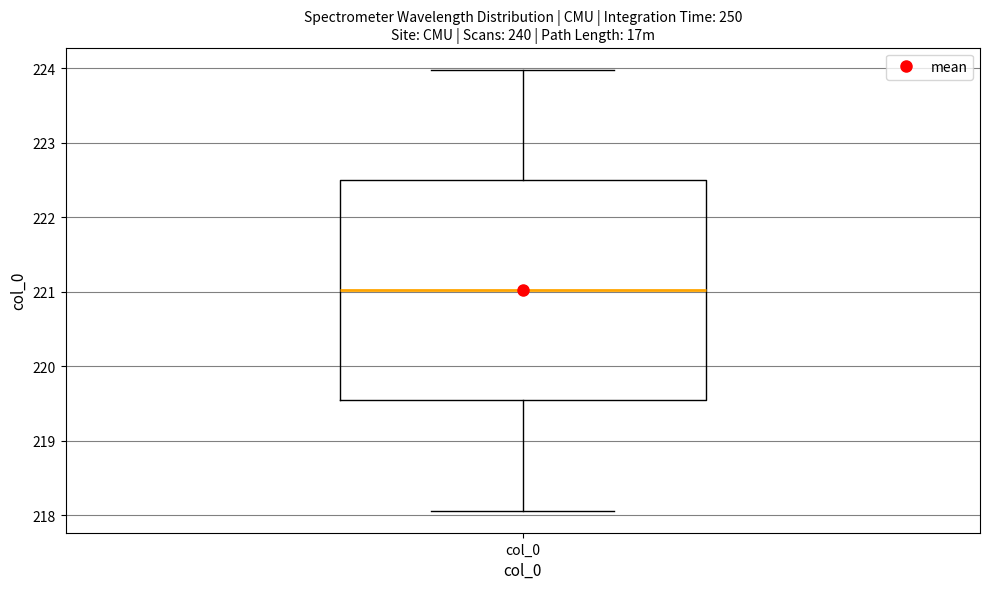

Where does the lower whisker of the box for col_0 end on the y-axis? The values are not printed on the chart, so give them approximately, as read against the axis.

218.1